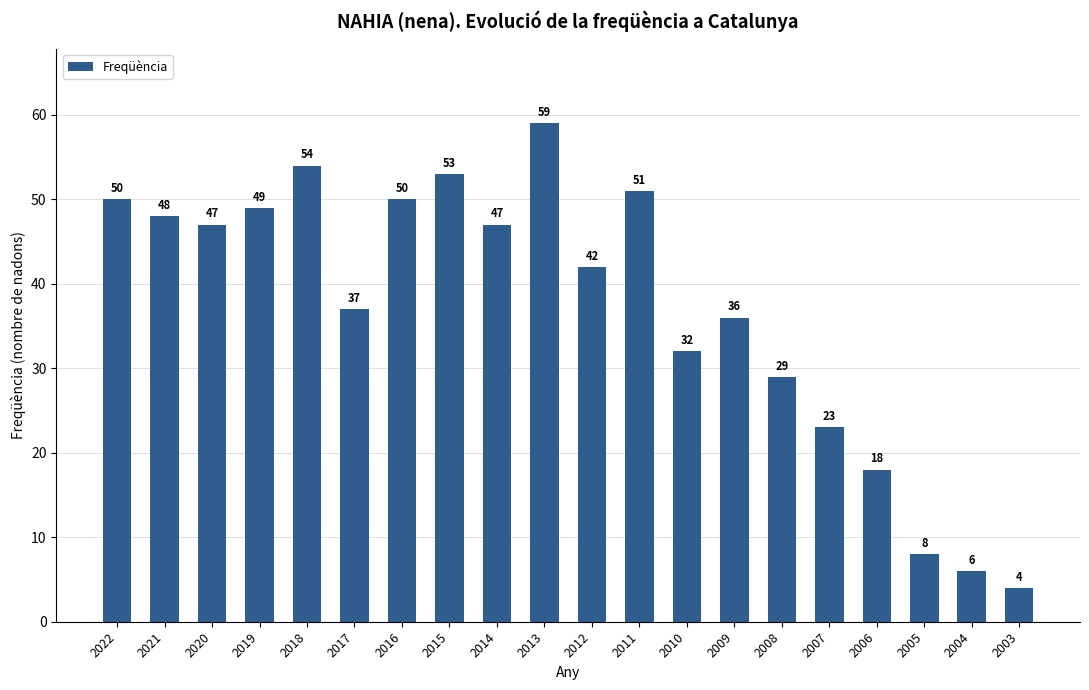

Reading left to right, what are all the values shown in this chart?

2022=50	2021=48	2020=47	2019=49	2018=54	2017=37	2016=50	2015=53	2014=47	2013=59	2012=42	2011=51	2010=32	2009=36	2008=29	2007=23	2006=18	2005=8	2004=6	2003=4